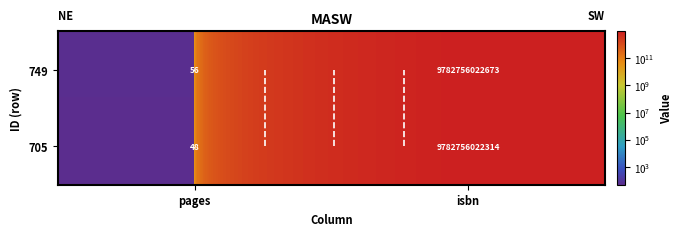

Is the value of 705 at isbn greater than the value of 749 at pages?

Yes